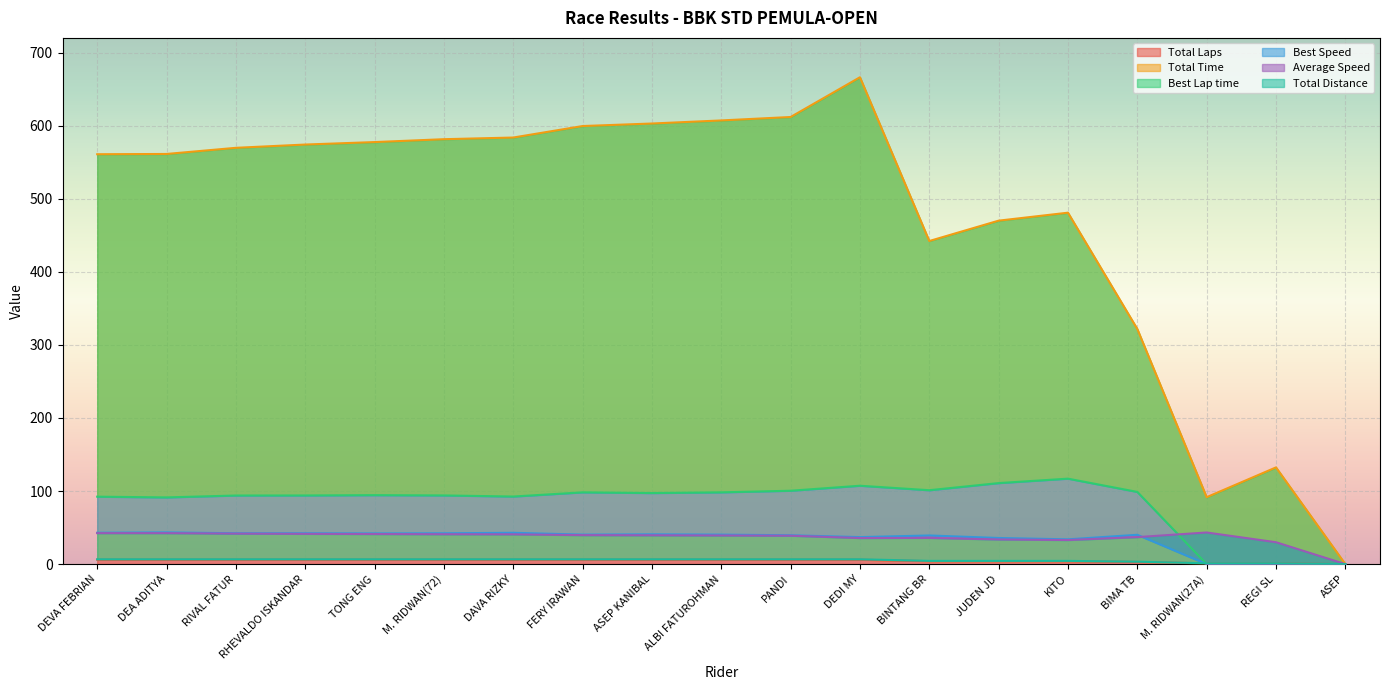

What is the label of the 4th point from the left?

RHEVALDO ISKANDAR